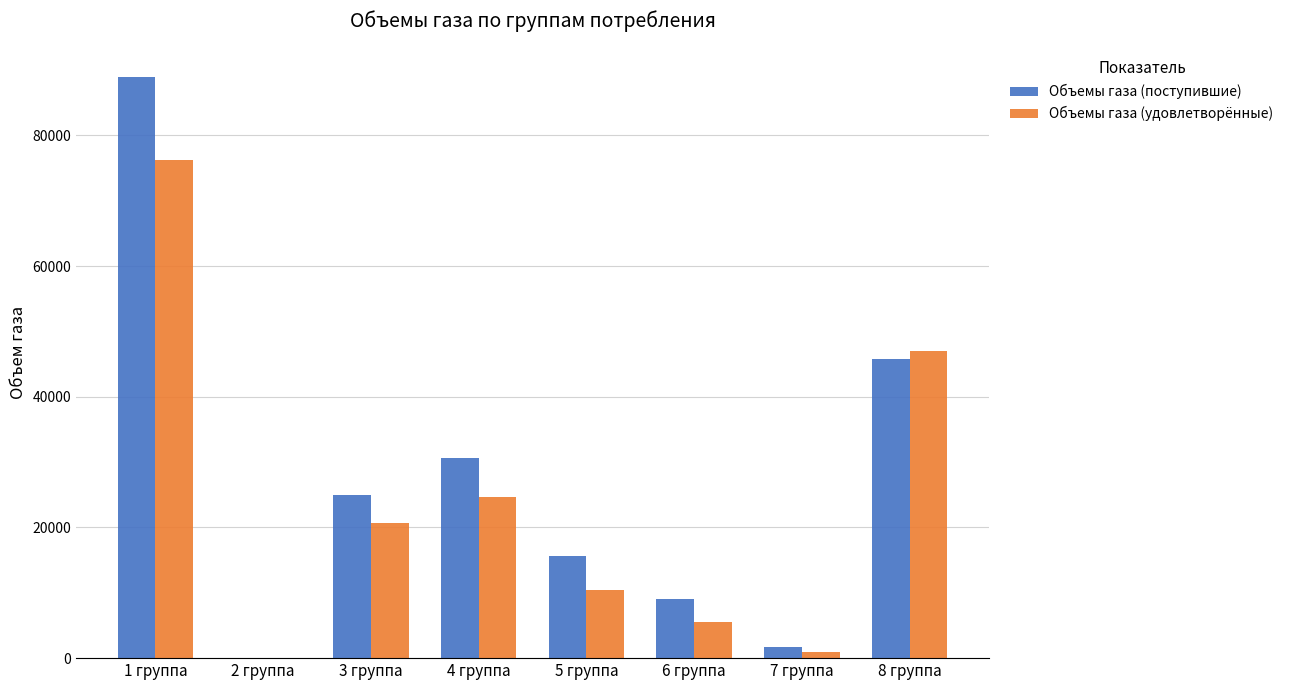

At which category is the sum across all series the highest?

1 группа